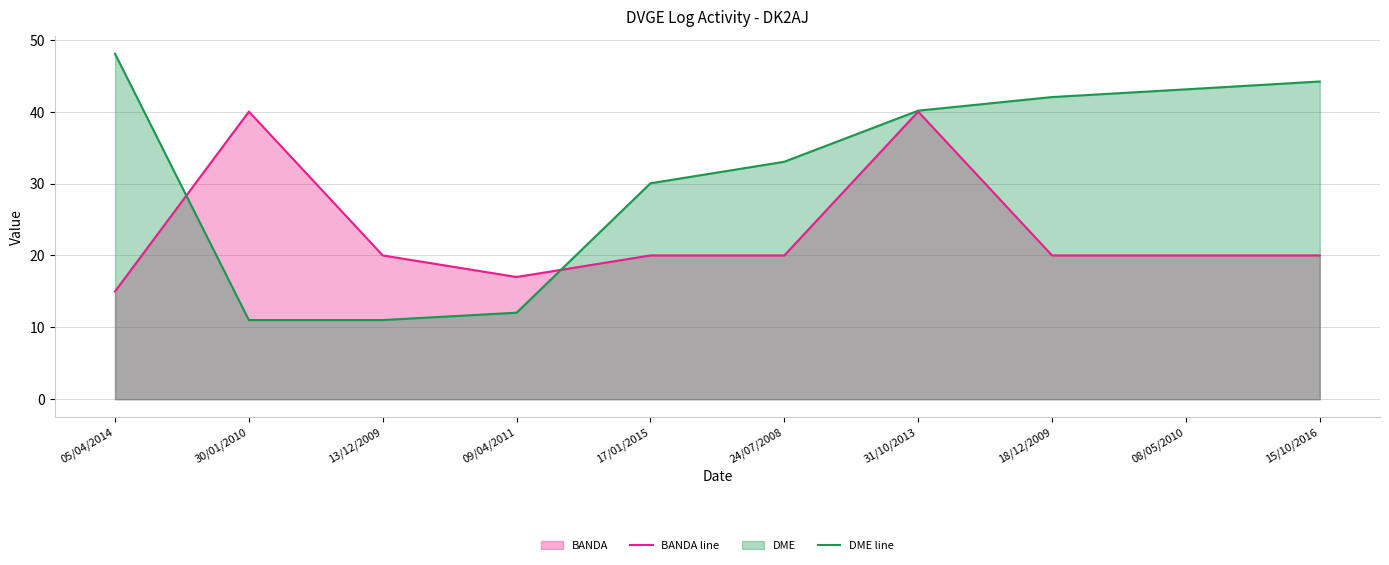

True or false: DME line has a value of 13.5 at 08/05/2010.

False